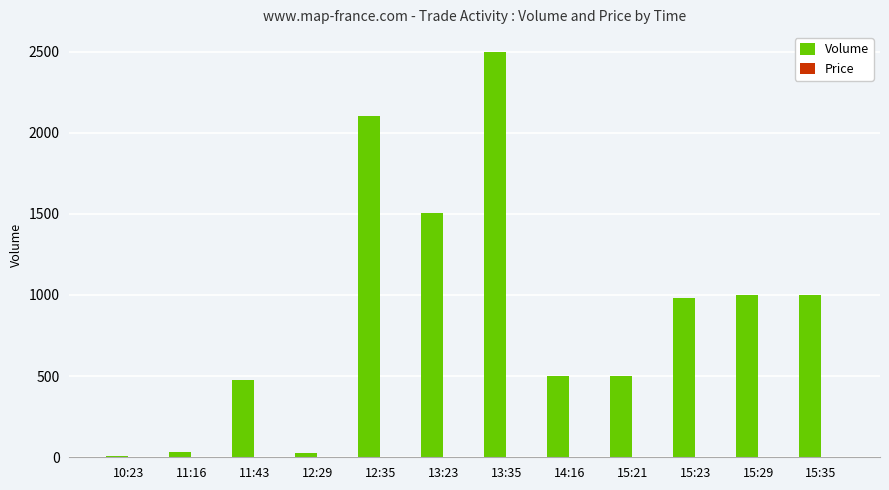

Which category has the highest value across all series?

13:35